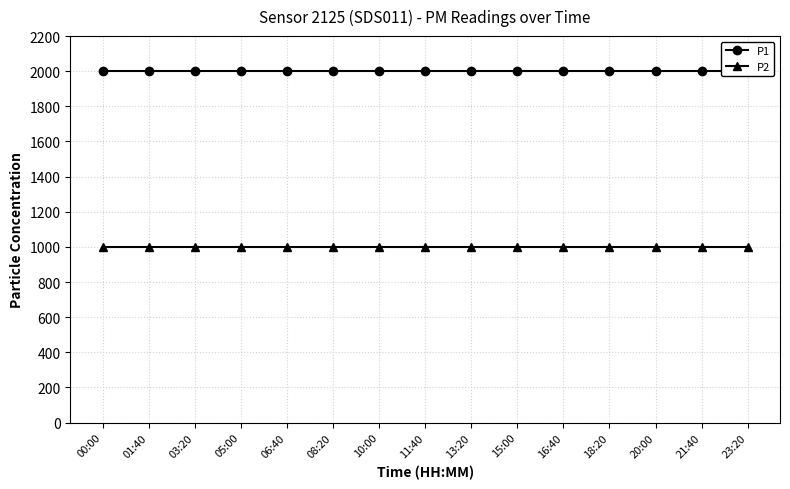

The P2 series shows 999.9 at 11:40. True or false?

True